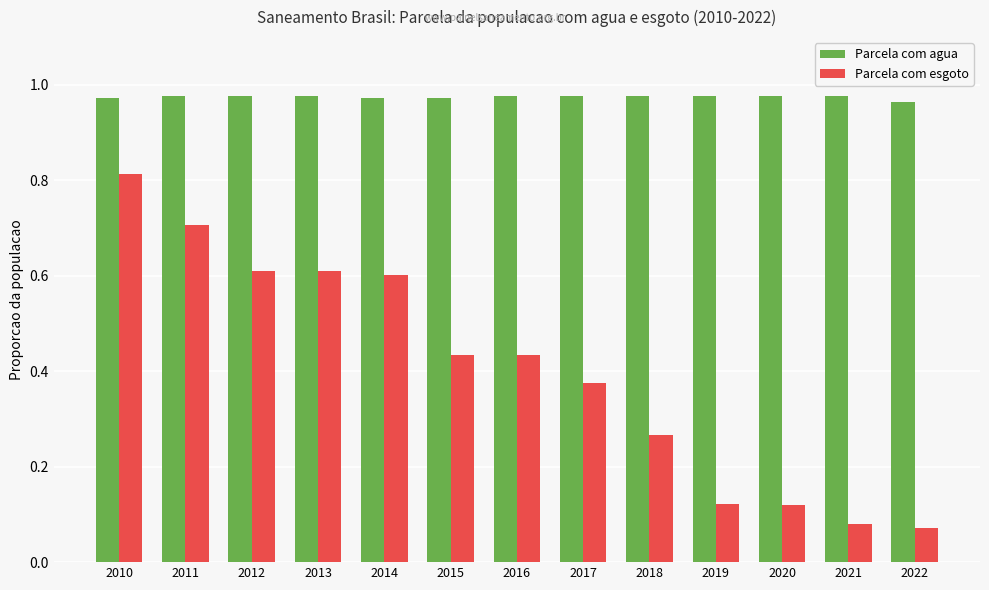

Count the Parcela com agua values in the range 0 to 1.

13